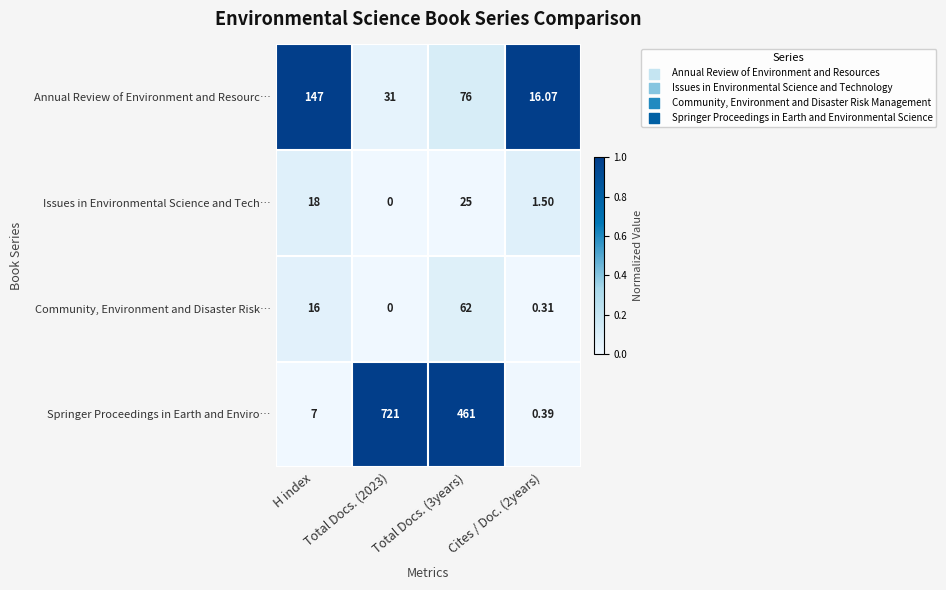

At which label is Community, Environment and Disaster Risk… closest to 31?

H index